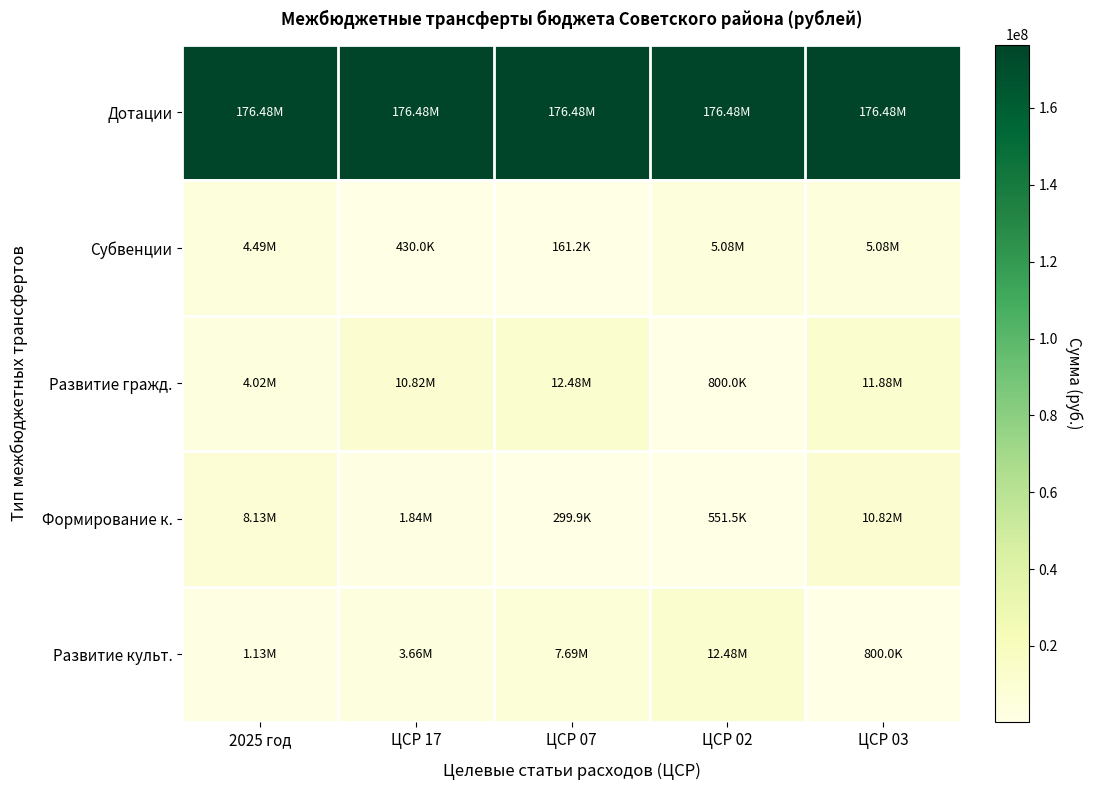

Count the number of data series in this chart.

5